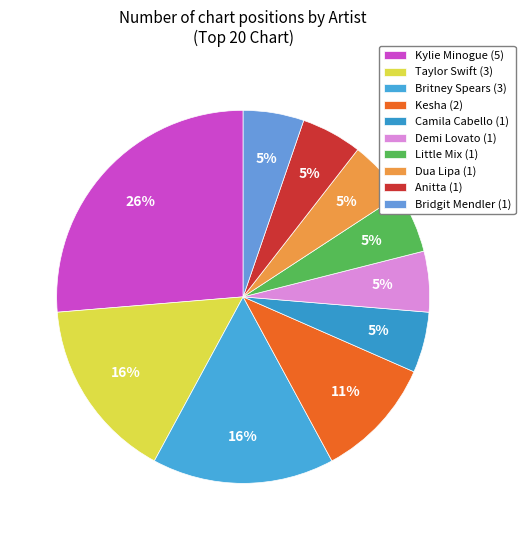

To the nearest percent, what is the average slice percentage?

10%